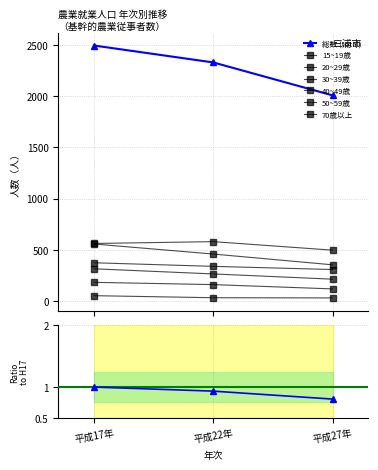

List the labels in order of 30~39歳 value, smallest first.

平成27年, 平成22年, 平成17年